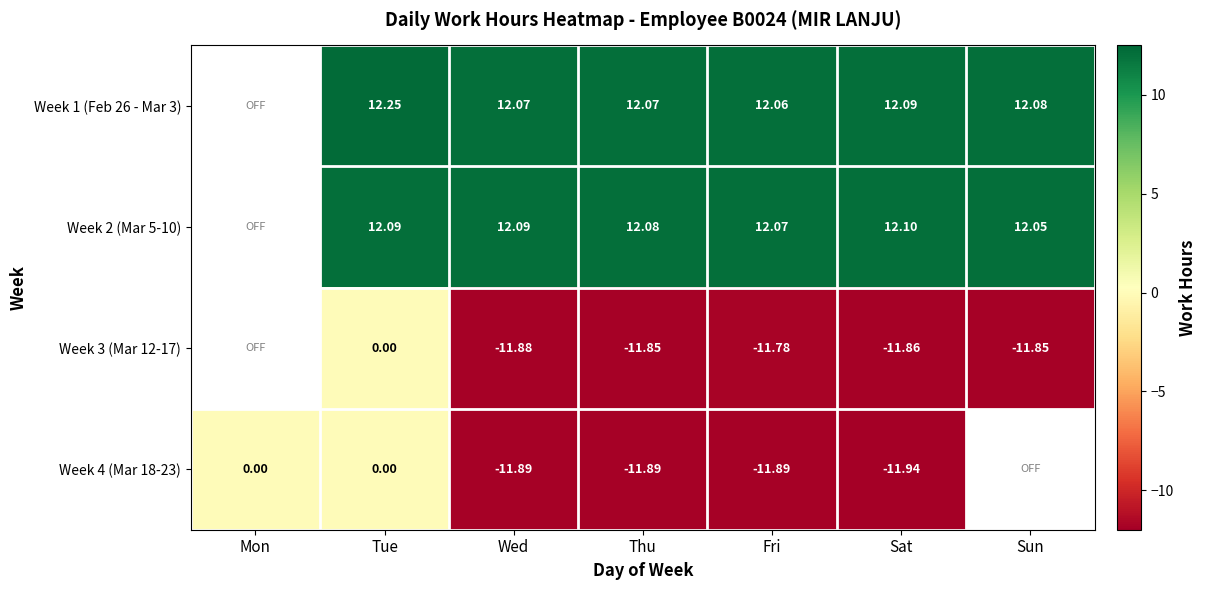

Between Thu and Tue, which is larger?

Tue